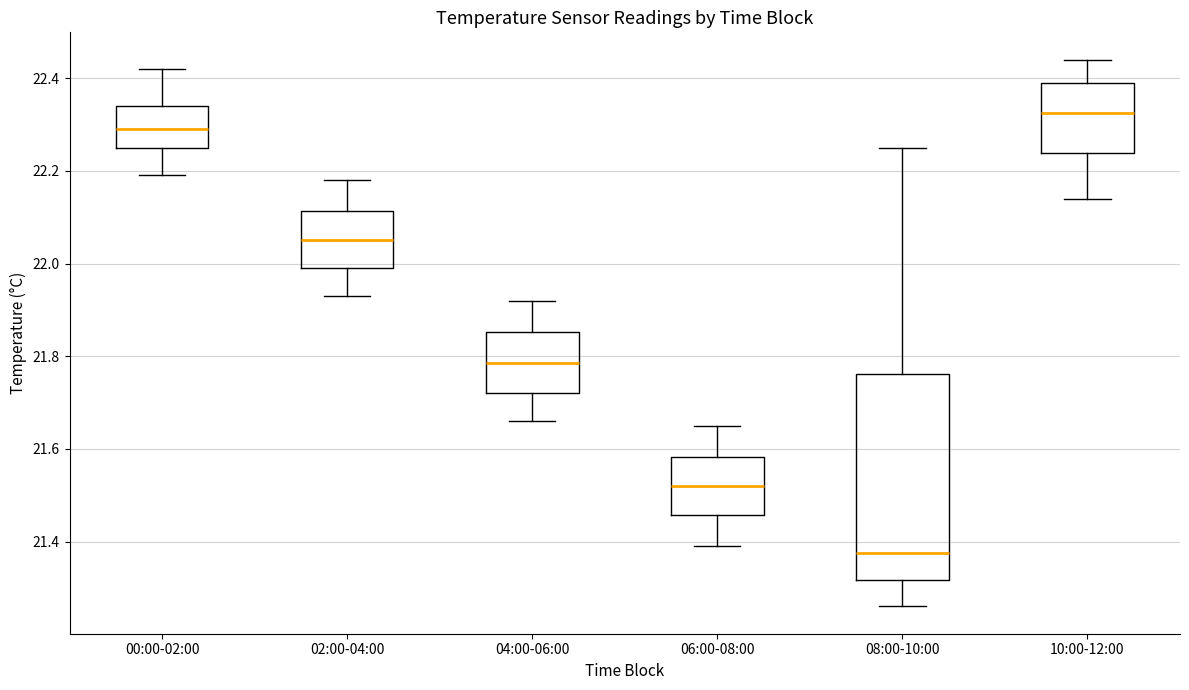

Where is the upper edge of the box for 04:00-06:00 on the y-axis? The values are not printed on the chart, so give them approximately, as read against the axis.

21.86